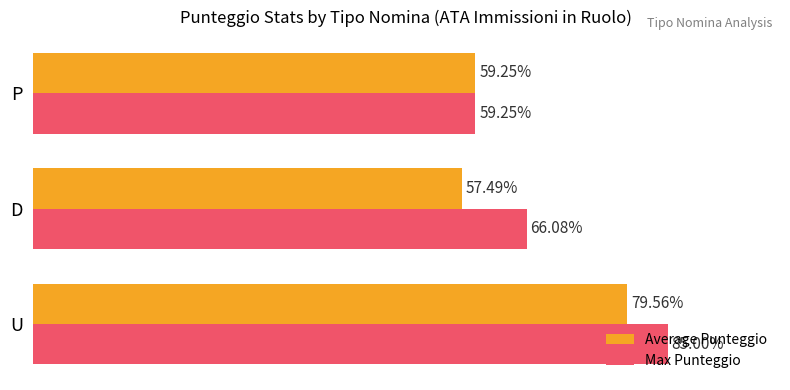

At which label is Max Punteggio closest to 72?

D